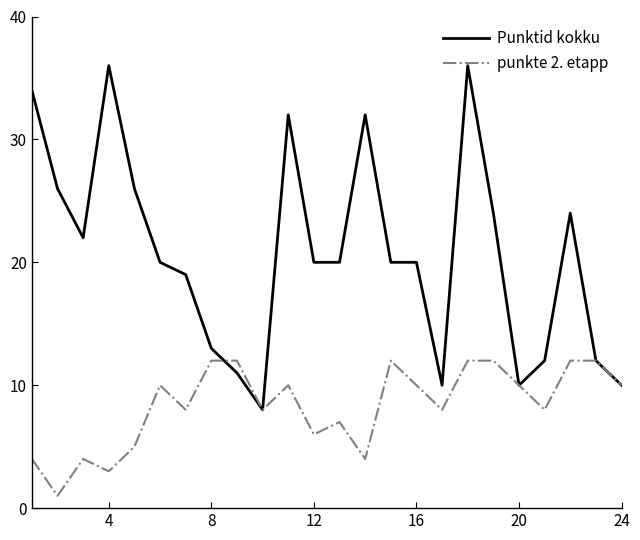

Which series has the largest total across all categories?

Punktid kokku